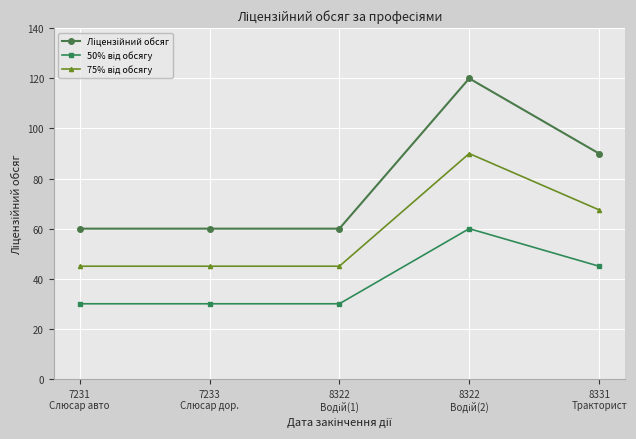

What is the maximum value shown in the chart?

120.0